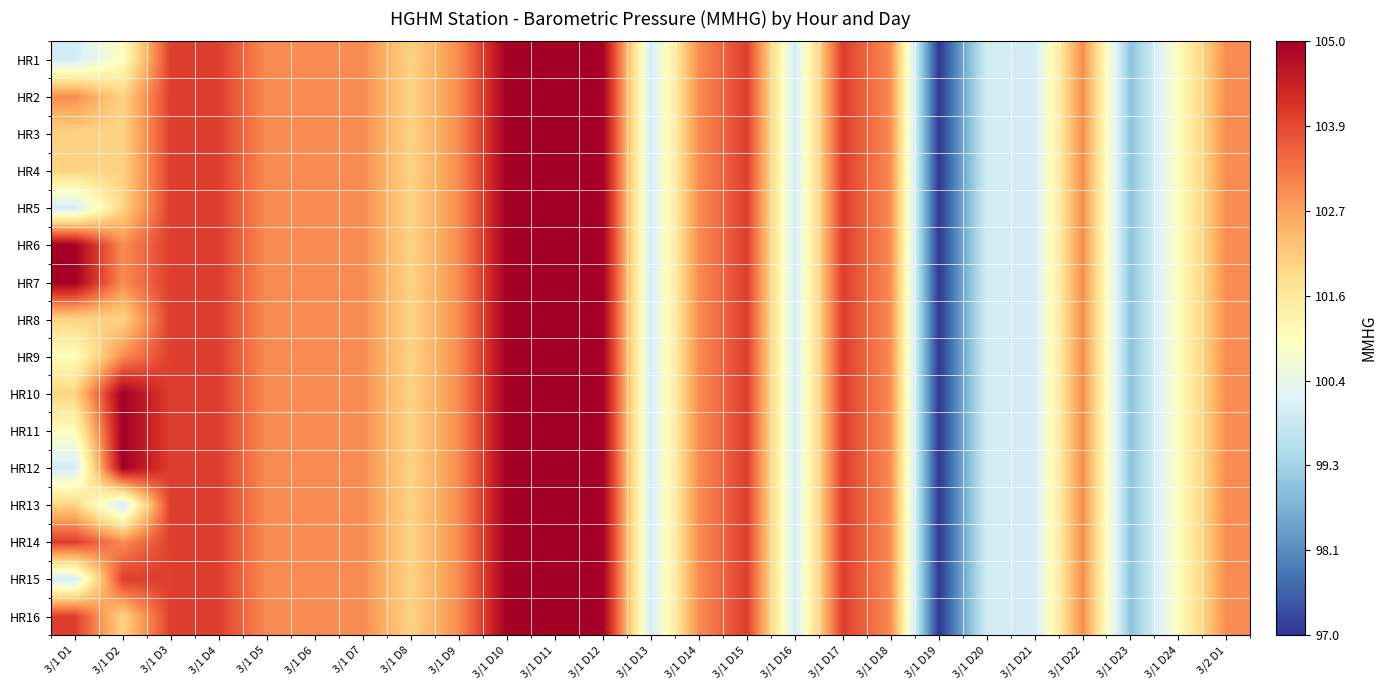

Rank the series by their maximum value, from lowest to highest.

HR1, HR2, HR3, HR4, HR5, HR6, HR7, HR8, HR9, HR10, HR11, HR12, HR13, HR14, HR15, HR16